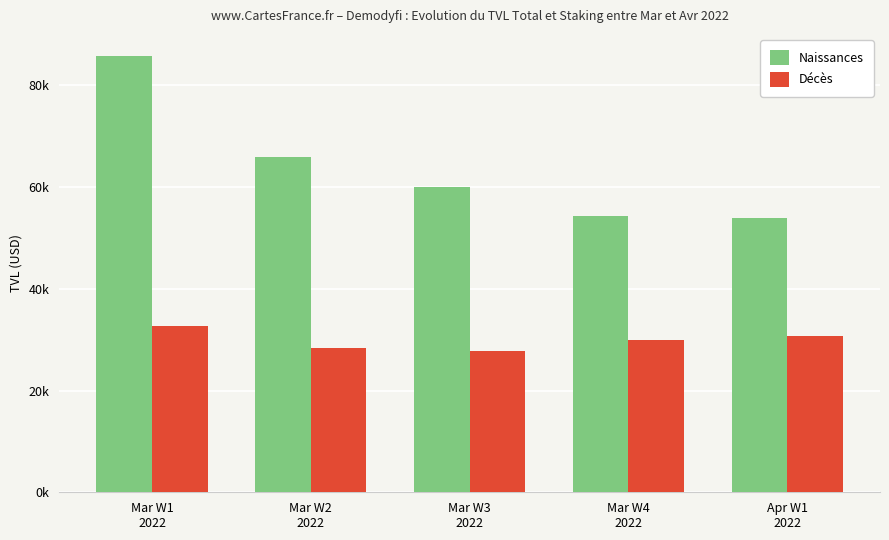

What are all the series names shown in the legend?

Naissances, Décès